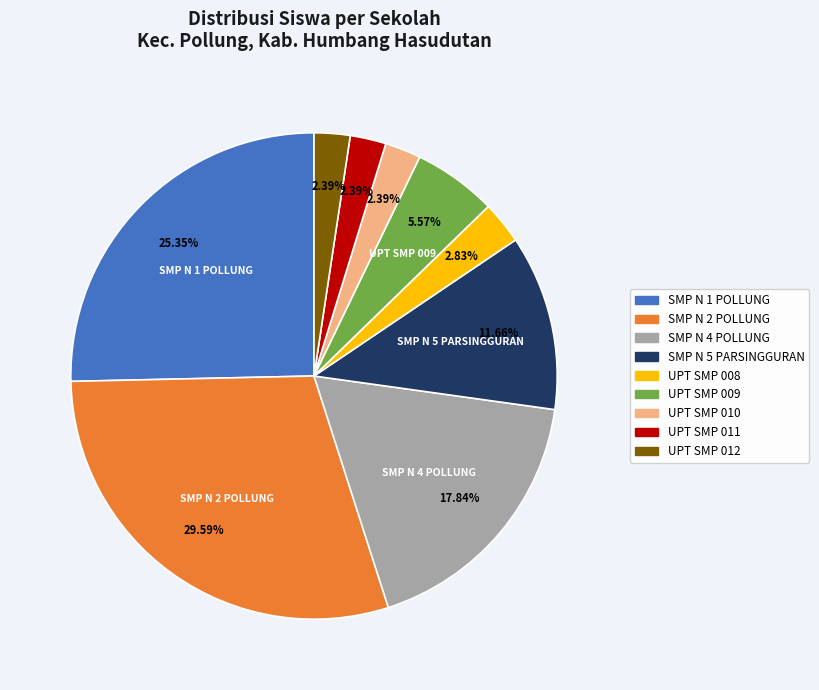

Is there any slice that represents more than half of the pie?

No